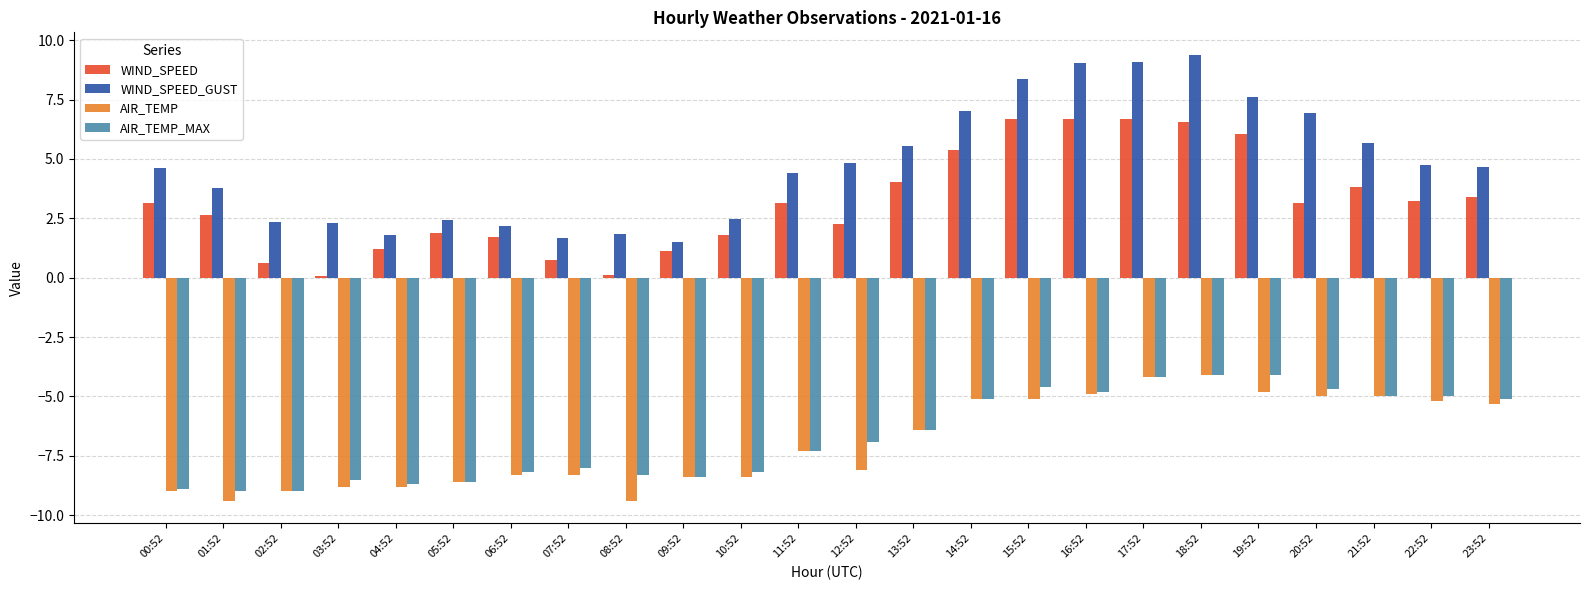

What is the difference between the highest and lowest values at 23:52?

9.9